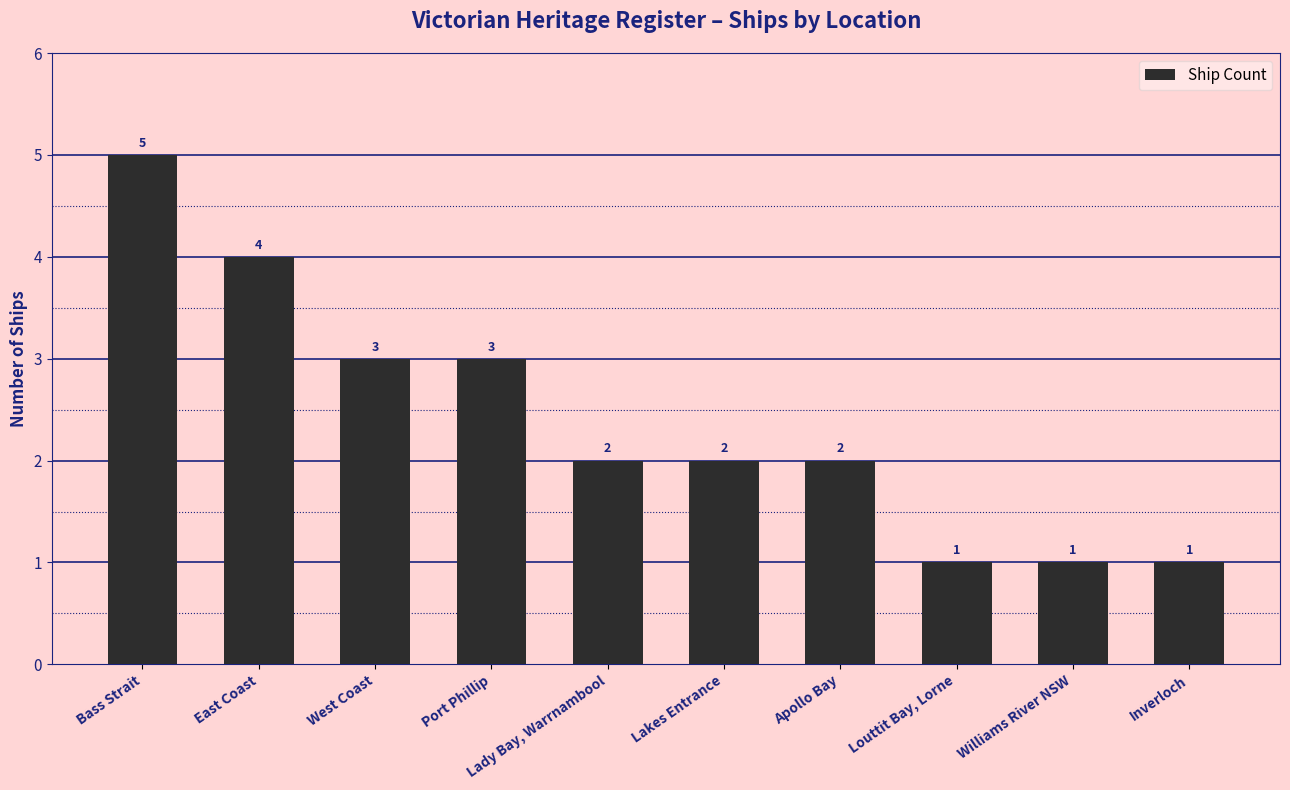

What is the ratio of the value at East Coast to the value at Bass Strait?

0.8